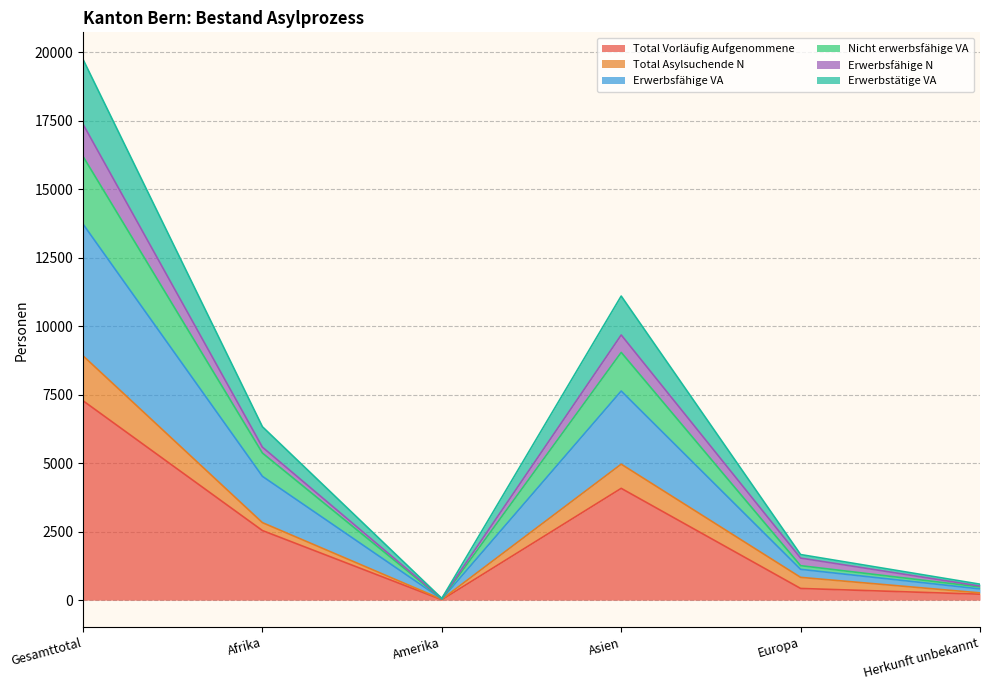

In Total Vorläufig Aufgenommene, how many points are lower than both neighbors (excluding endpoints)?

1